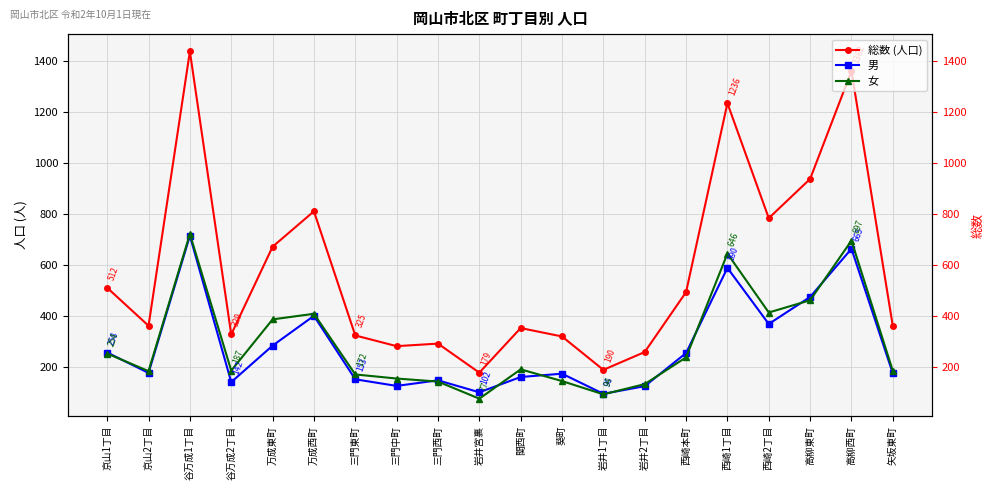

True or false: 総数 (人口) has a value of 1439 at 谷万成1丁目.

True